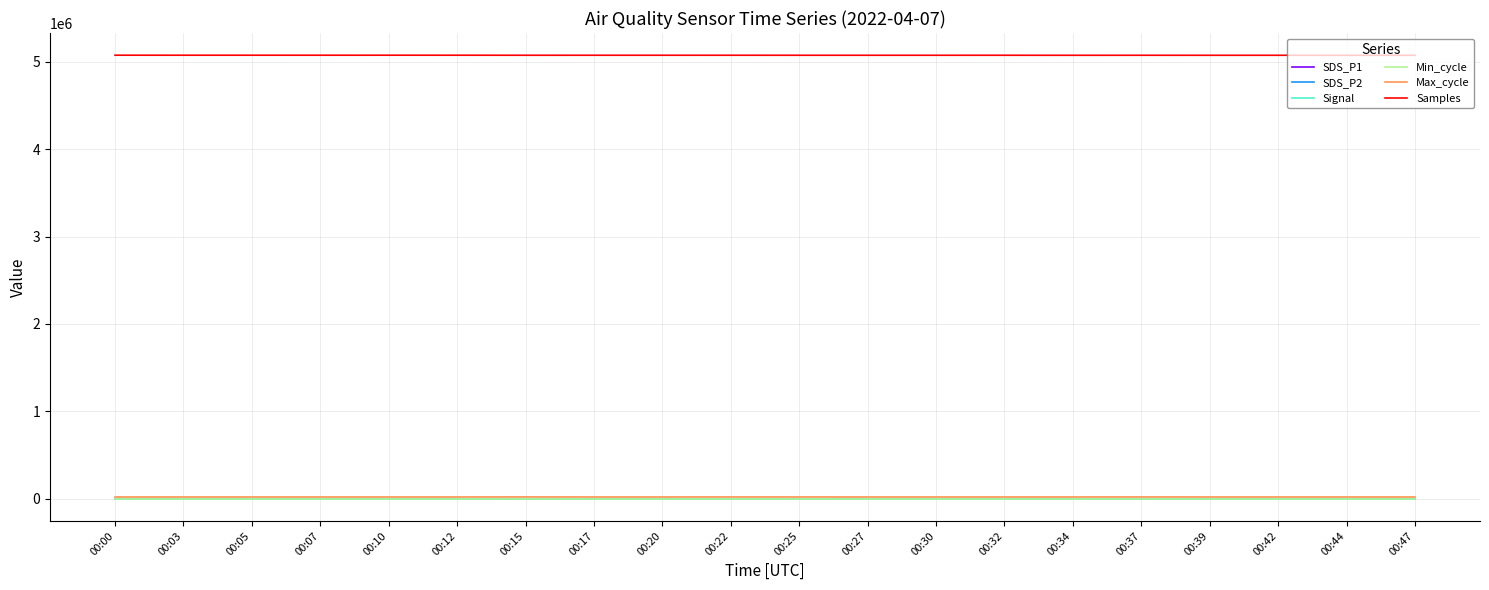

True or false: Signal and Samples intersect in this chart.

False